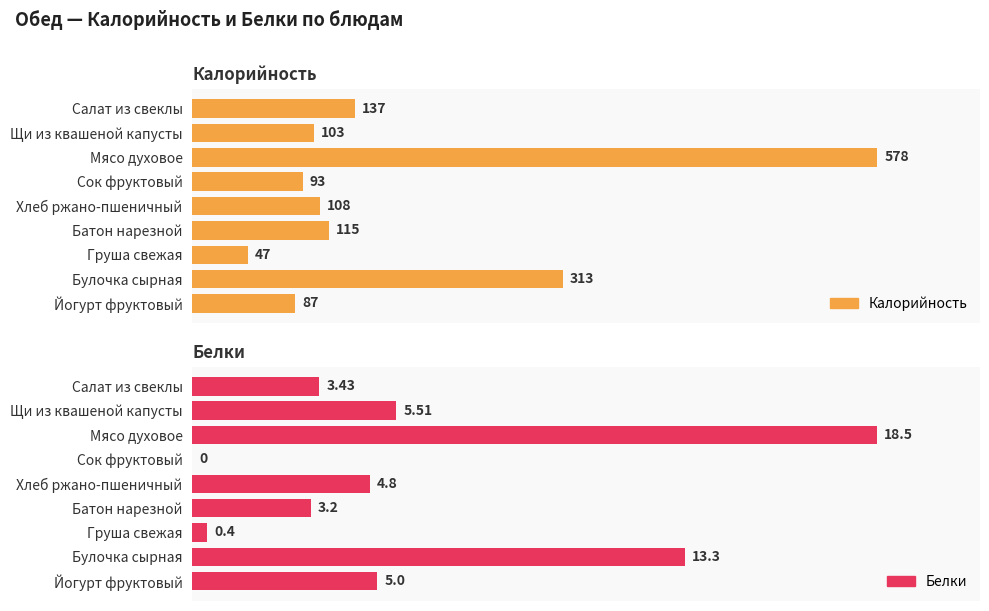

Which series has the largest range (max minus min)?

Калорийность